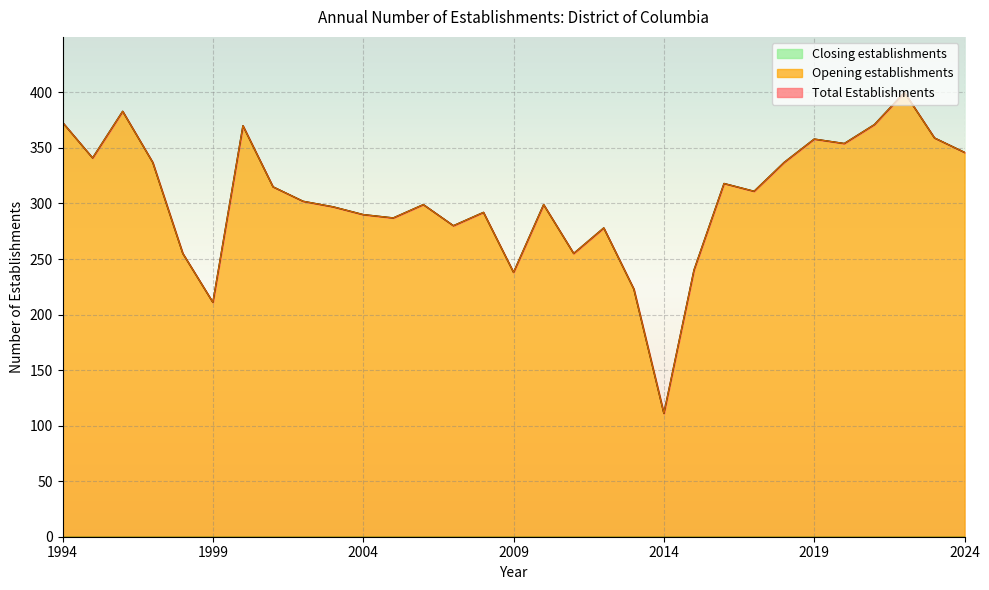

How many lines are shown in the chart?

3